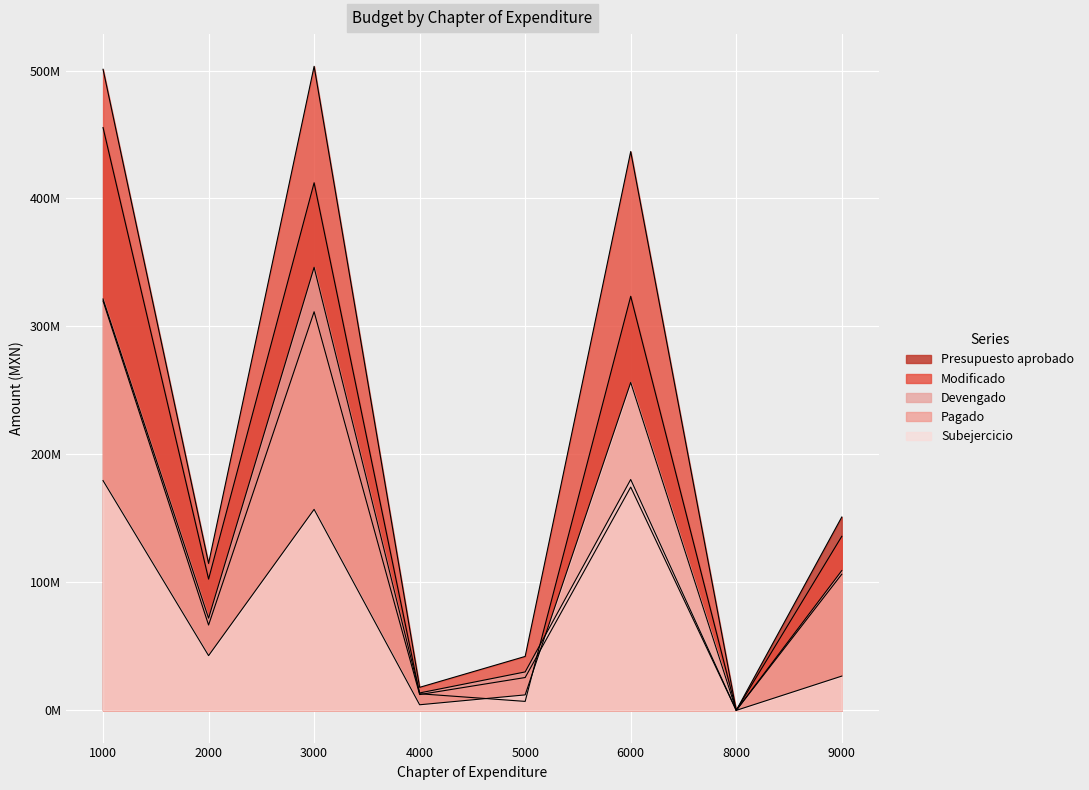

Which series has the largest total across all categories?

Modificado